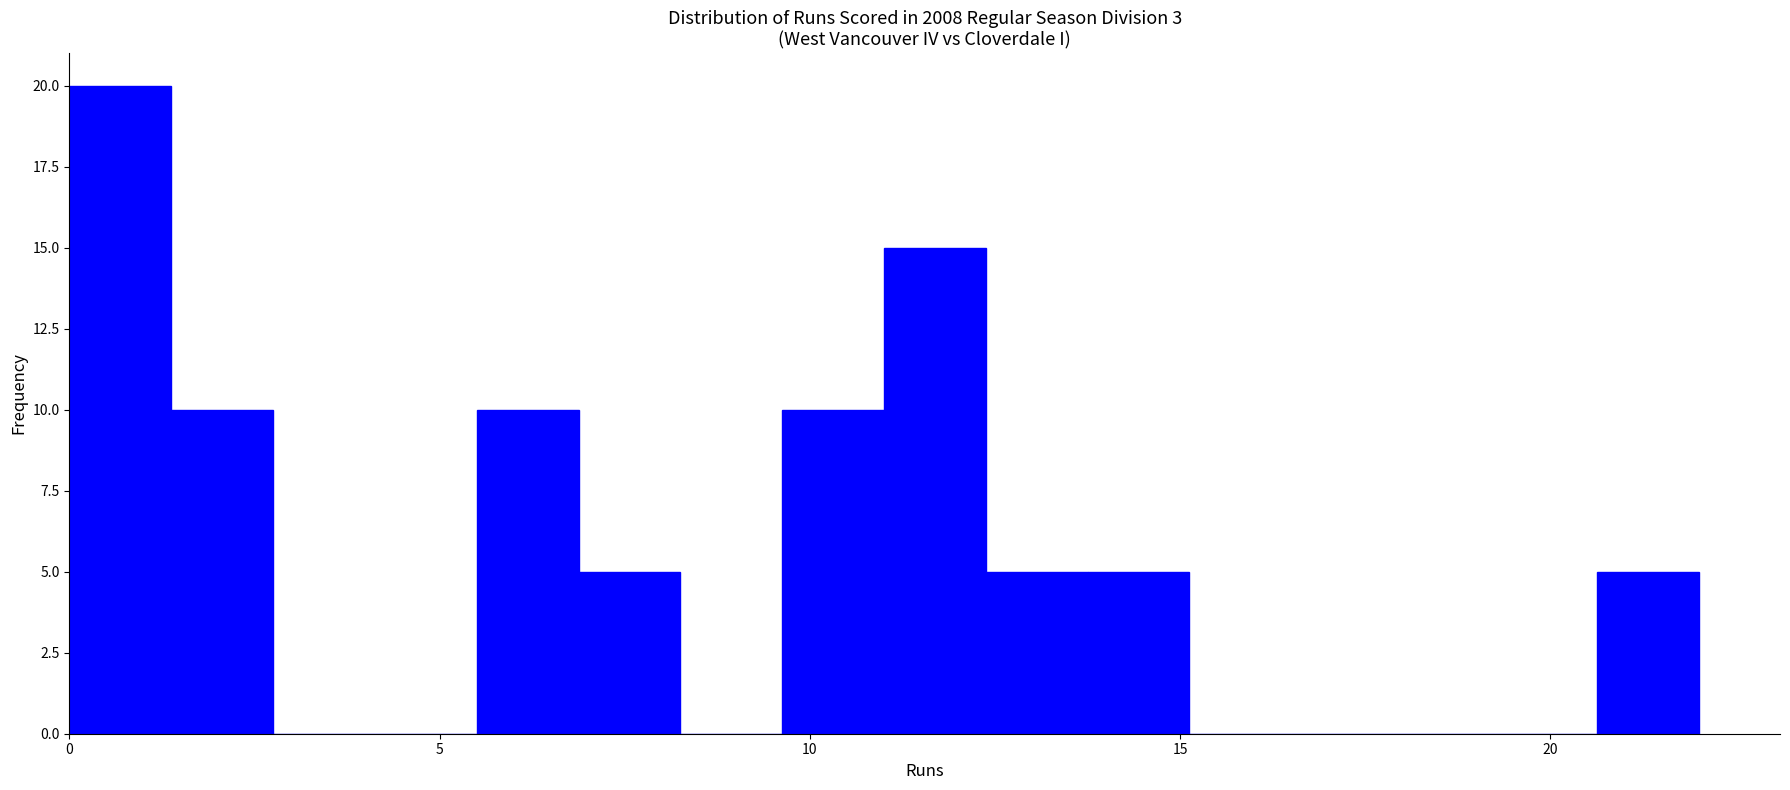

Around what value on the x-axis is the tallest bar? Give the approximate position of its centre, as read against the axis.

0.5